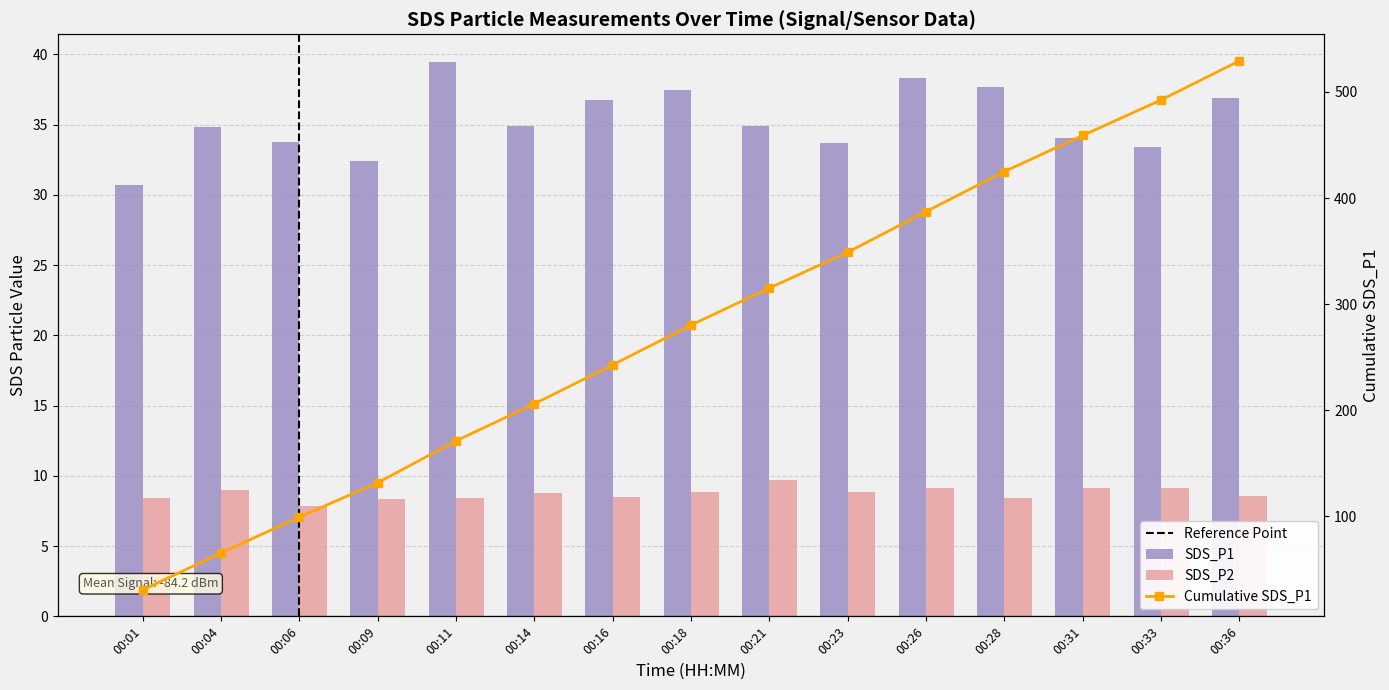

At how many categories does at least one series exceed 19?

15